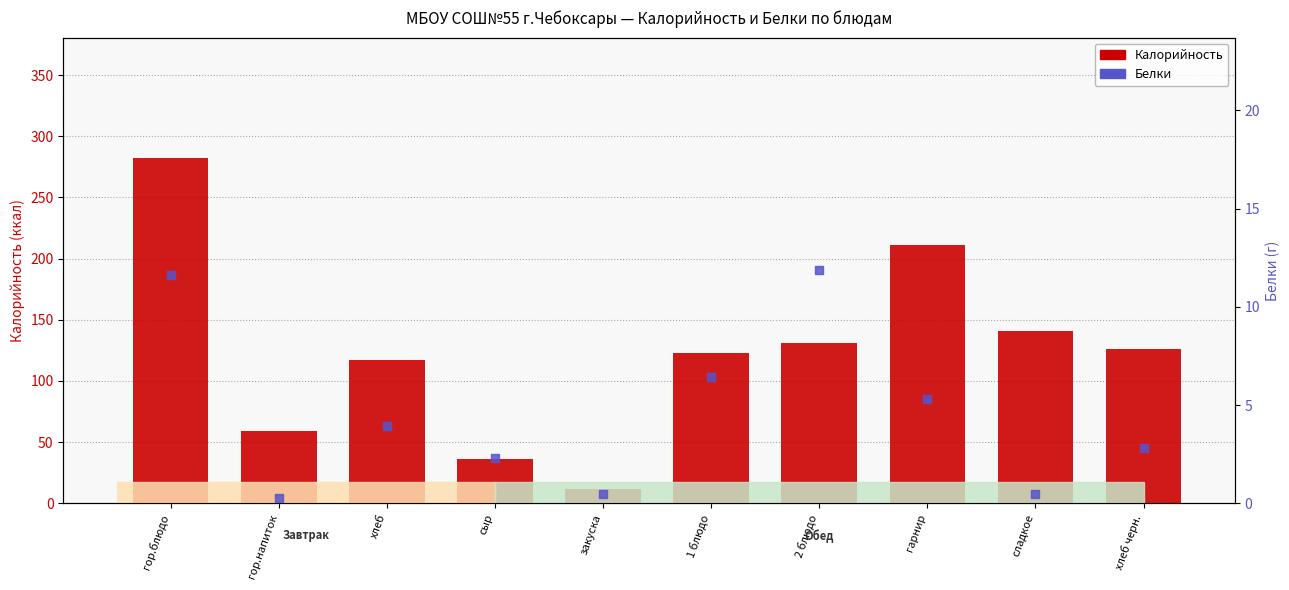

What is the total value across all series at гор.напиток?

59.3